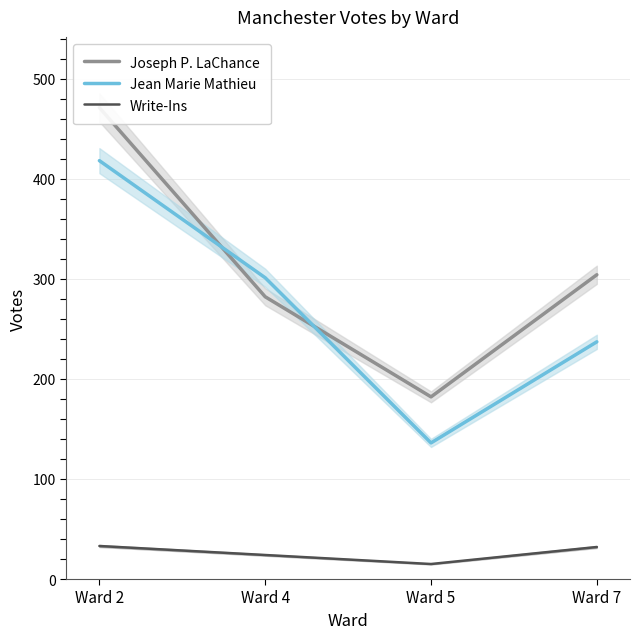

What is the maximum value shown in the chart?

471